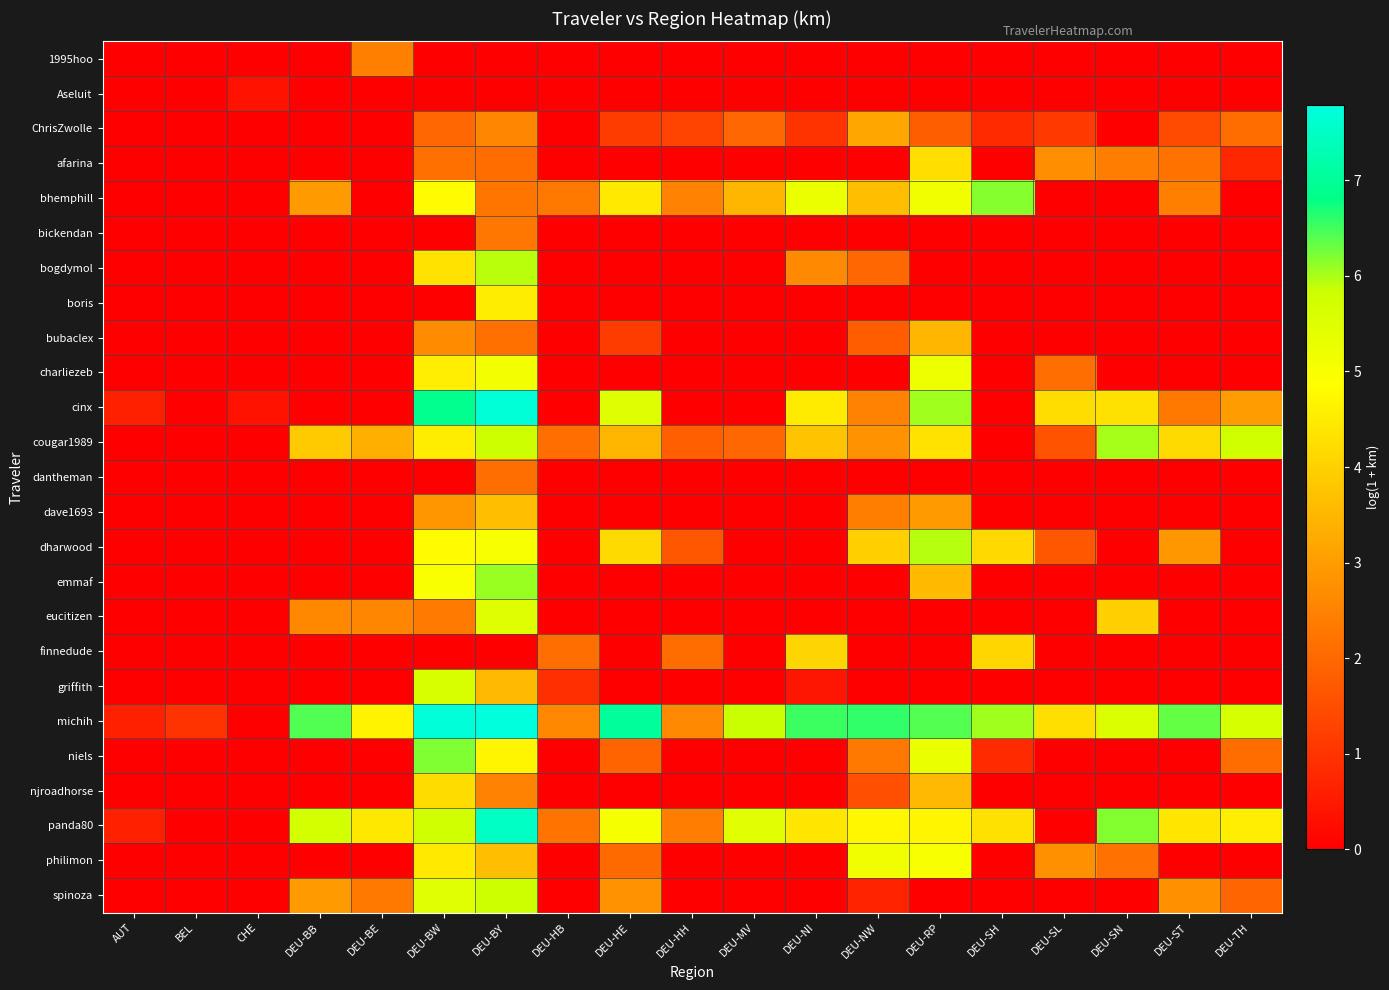

Which label corresponds to the smallest value in the chart?

AUT